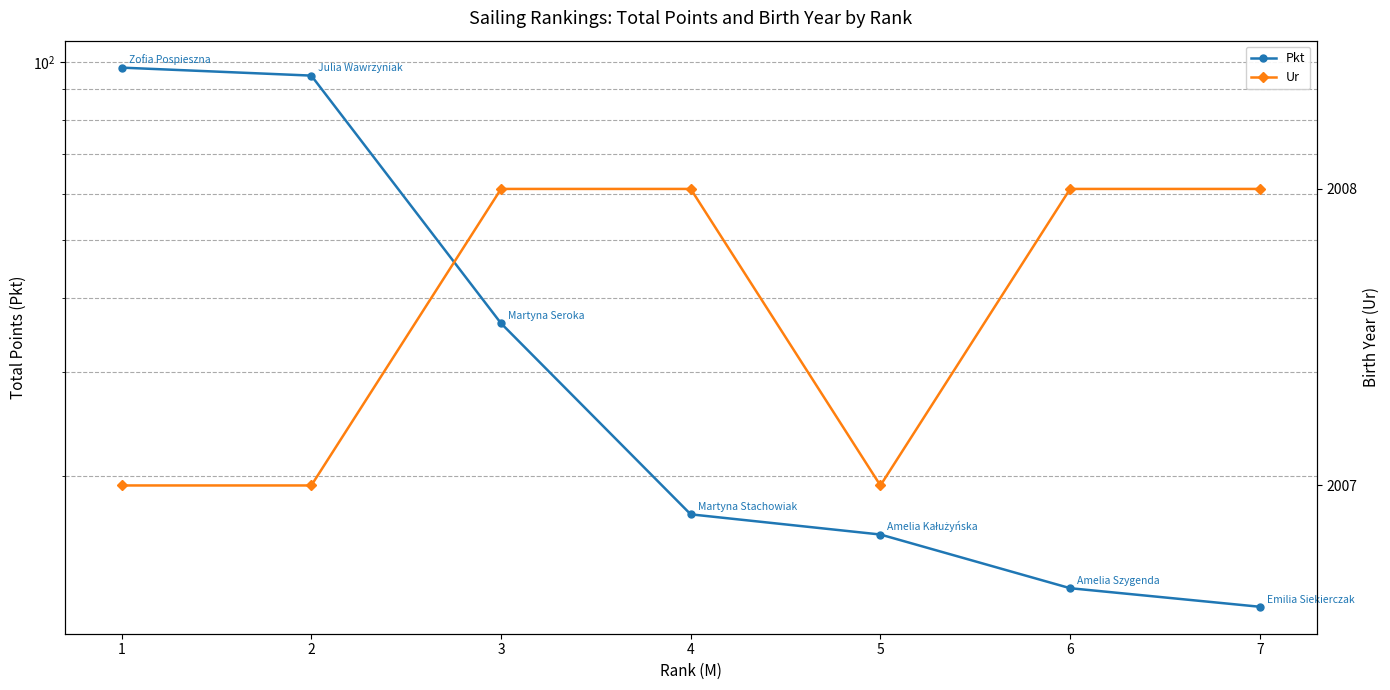

Rank the categories by Pkt value from lowest to highest.

7, 6, 5, 4, 3, 2, 1